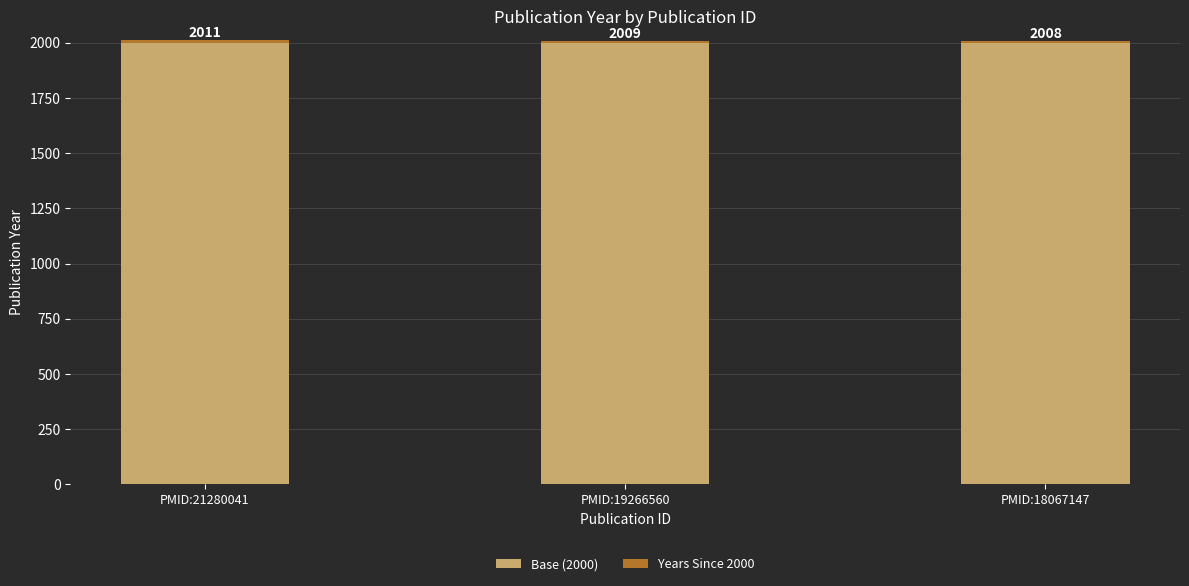

The value of Base (2000) at PMID:21280041 is 736. True or false?

False